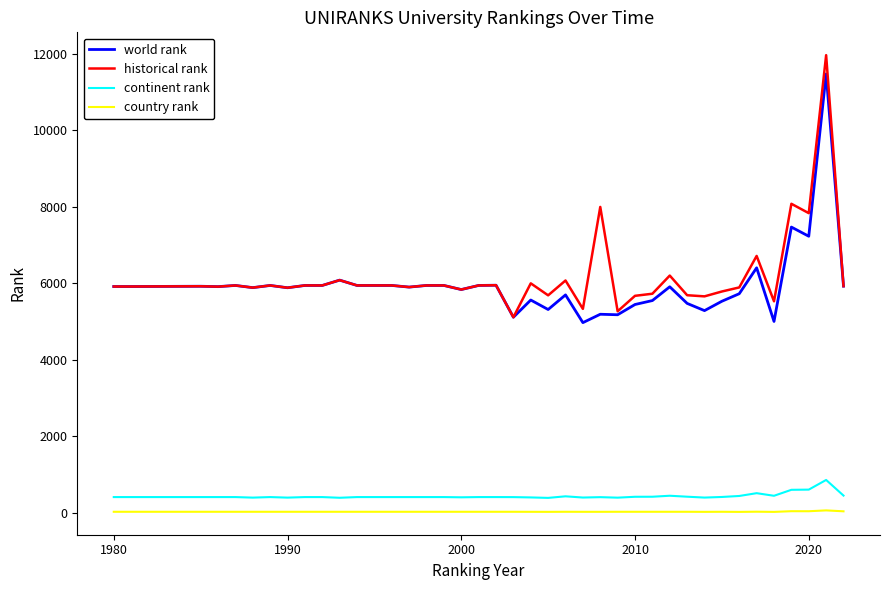

True or false: world rank and continent rank intersect in this chart.

False